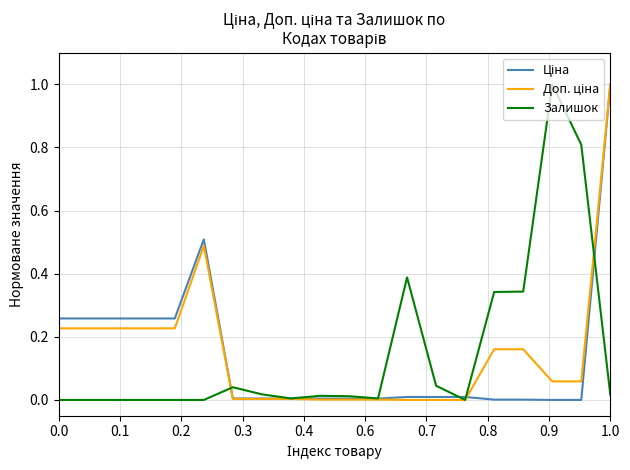

What is the greatest value displayed?

1.0